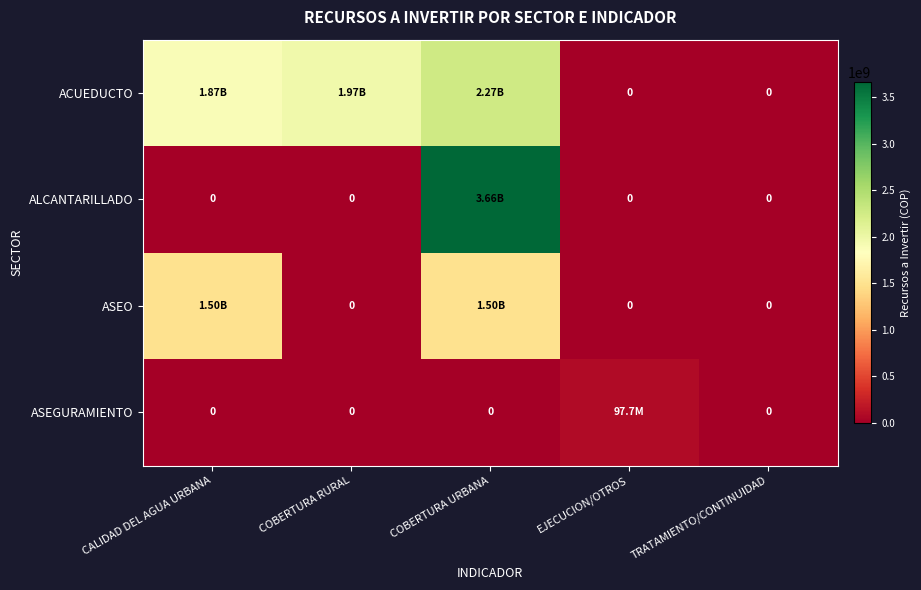

At EJECUCION/OTROS, list the series in order from smallest to largest.

ACUEDUCTO, ALCANTARILLADO, ASEO, ASEGURAMIENTO